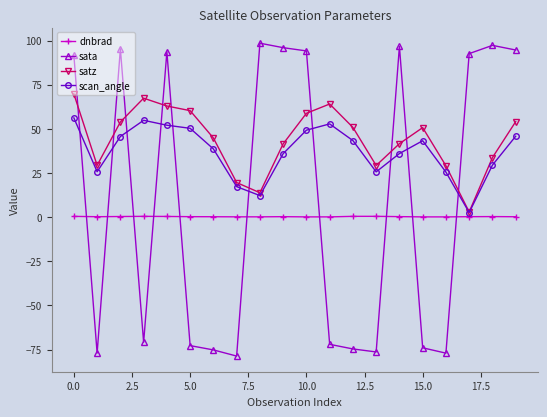

True or false: satz has more than 0 points higher than both neighbors.

True